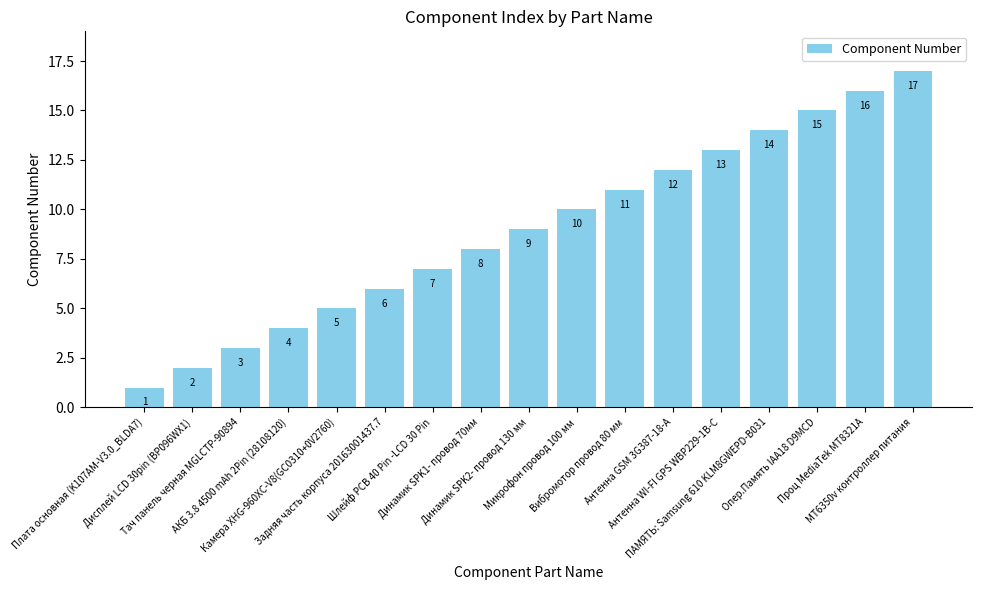

What is the value of the 16th bar from the left?

16